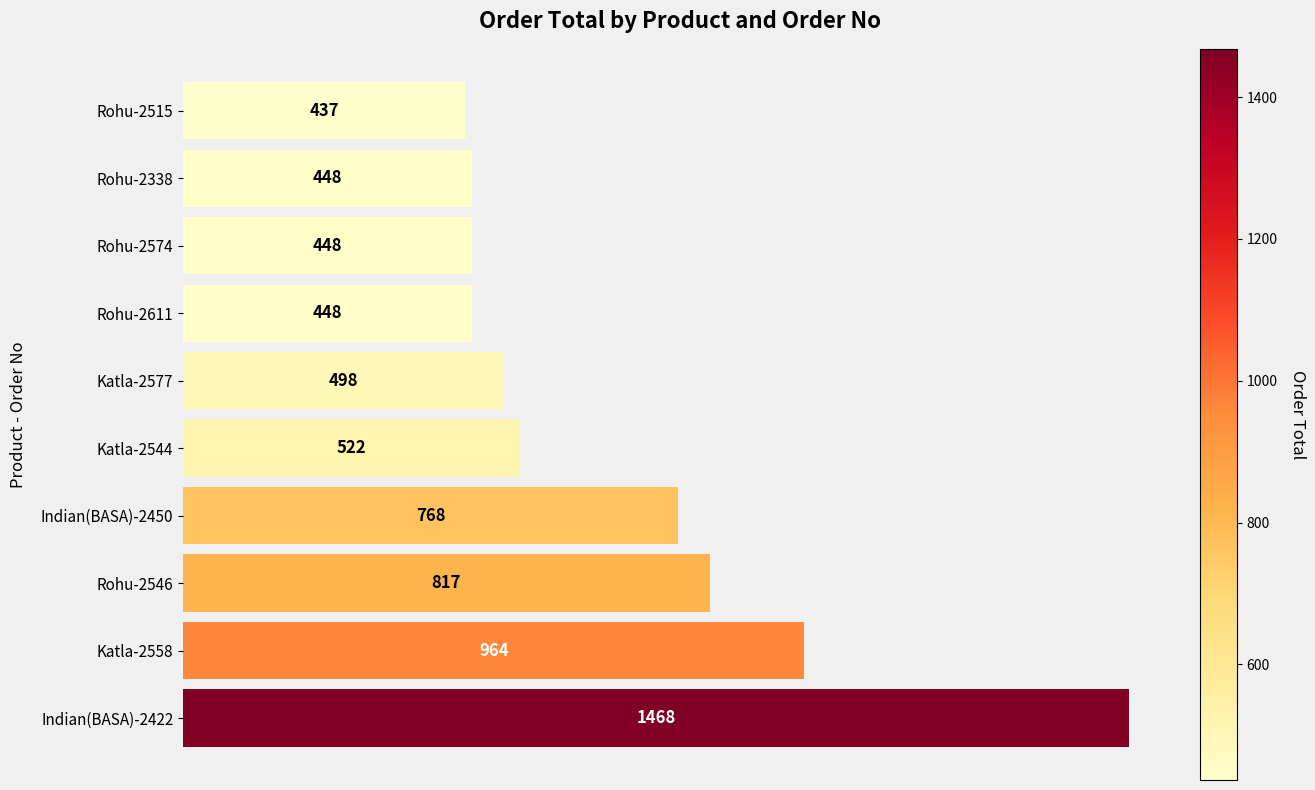

Are the bars grouped side by side (vs. stacked)?

No